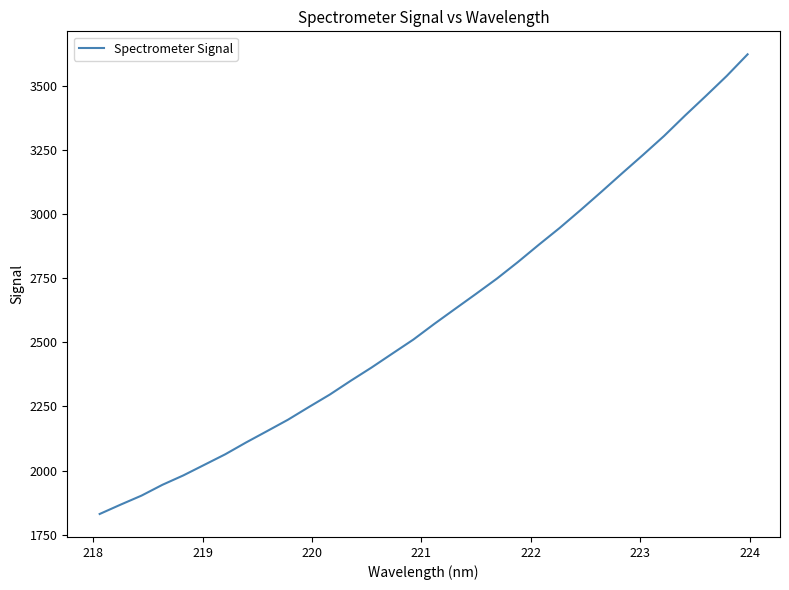

What is the minimum value shown in the chart?

1830.6